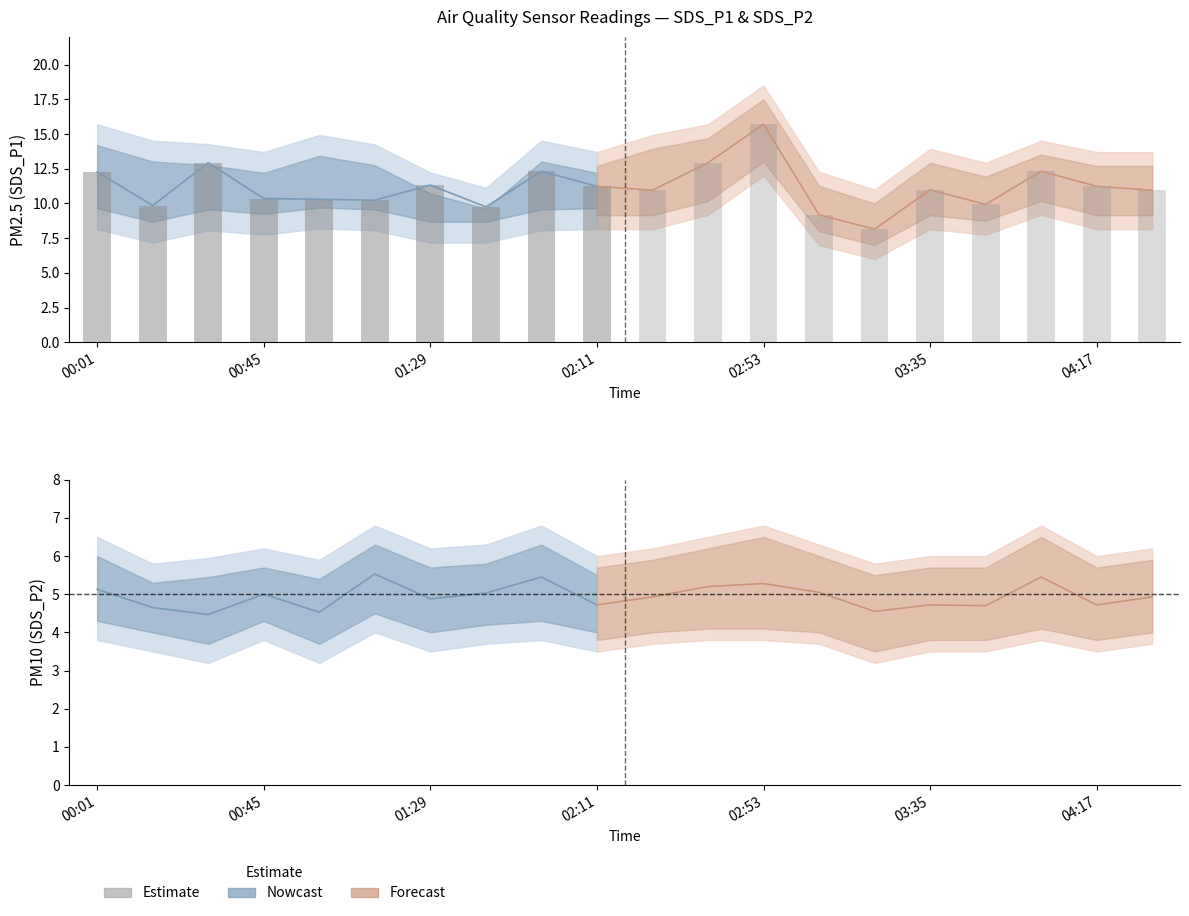

Is it true that SDS_P1 equals 16.9 at 03:49?

False